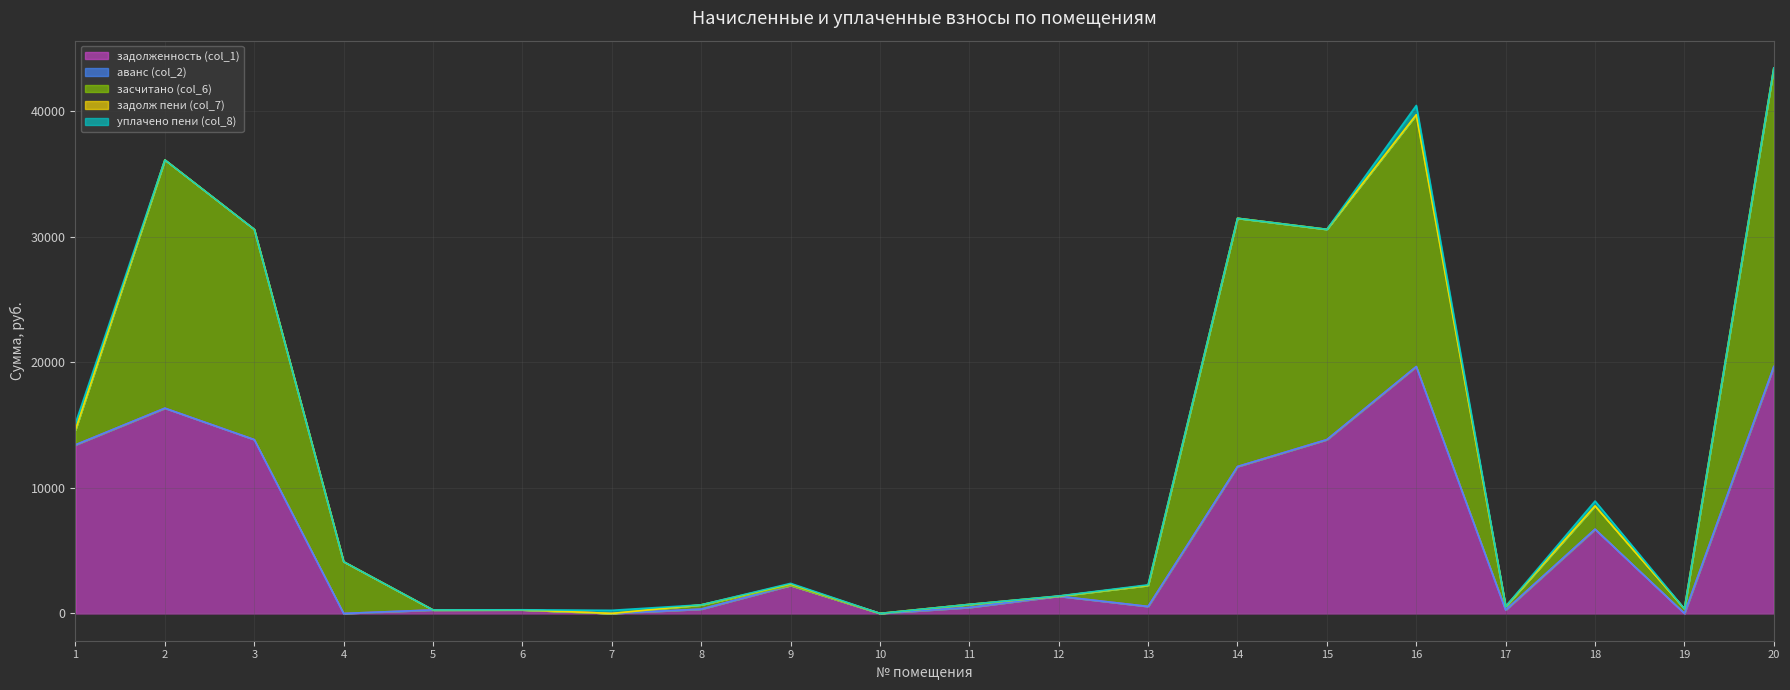

What are all the series names shown in the legend?

задолженность (col_1), аванс (col_2), засчитано (col_6), задолж пени (col_7), уплачено пени (col_8)